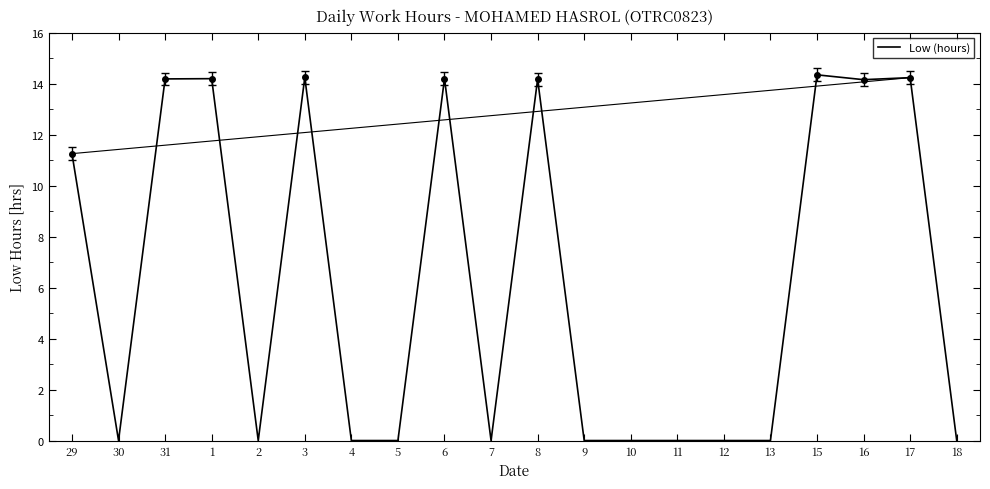

What is the greatest value displayed?

14.3